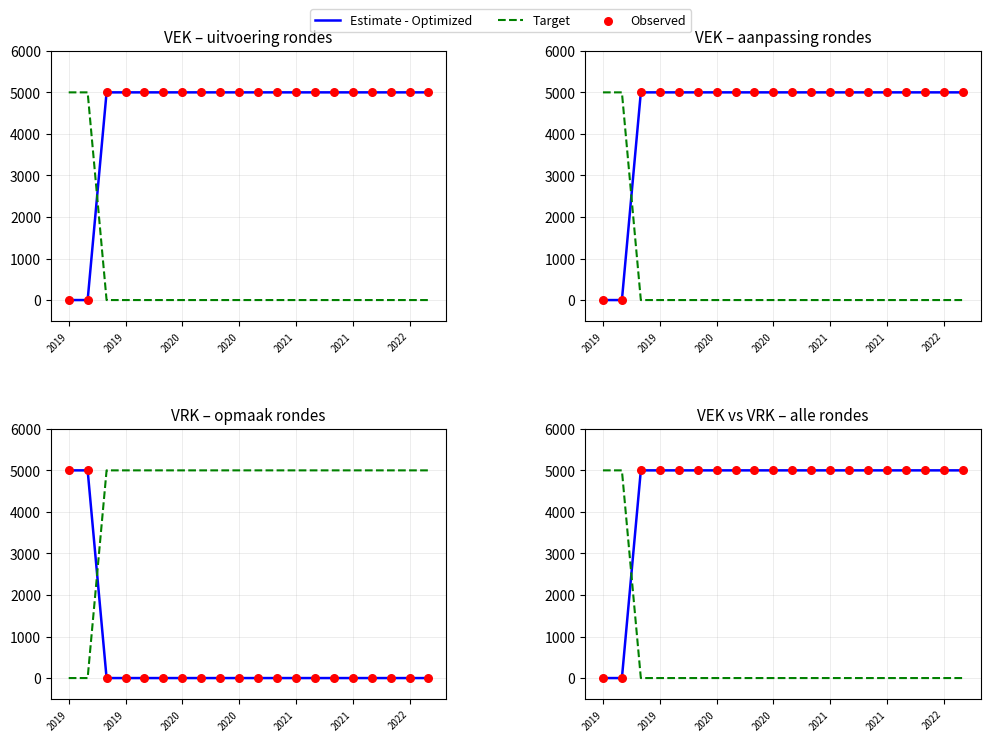

Which series contains the highest Y value?

Estimate - Optimized